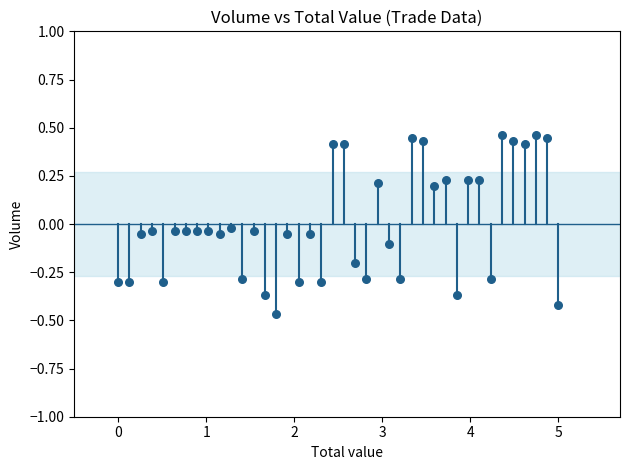

What is the range of X values (max minus min)?

5.0